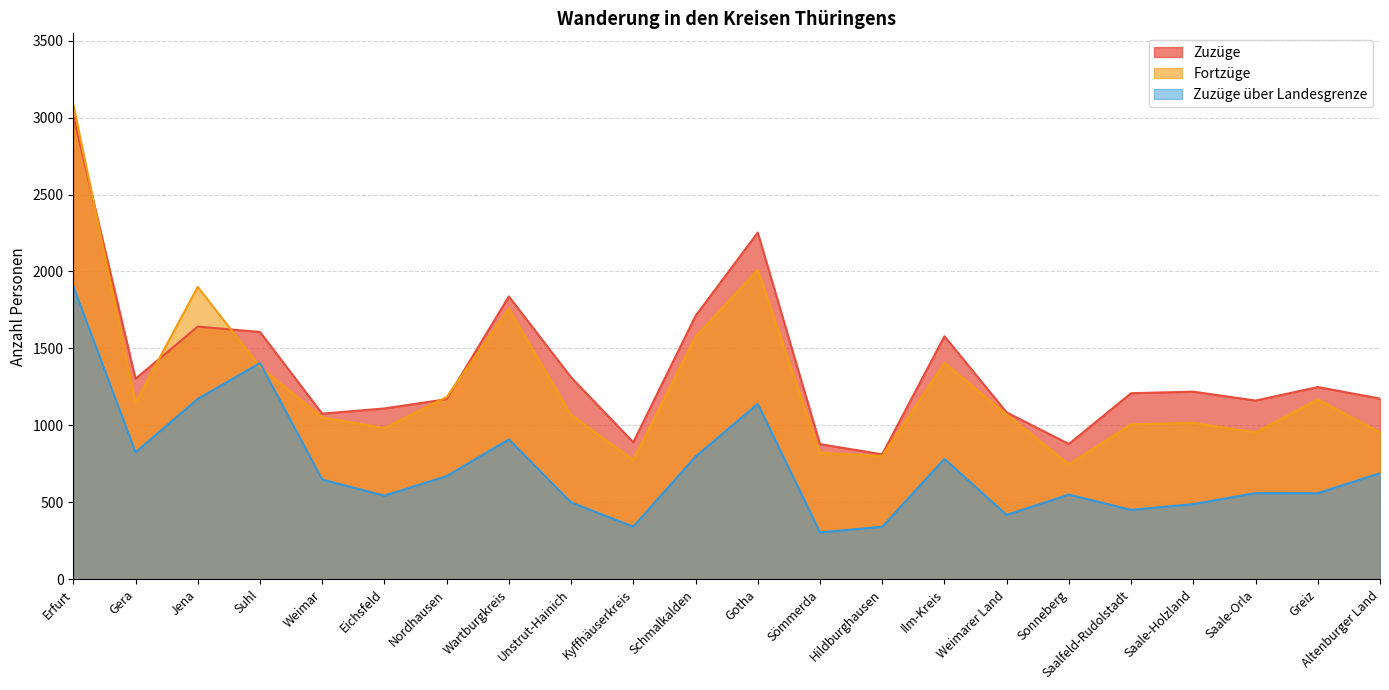

What is the label of the 3rd point from the left?

Jena